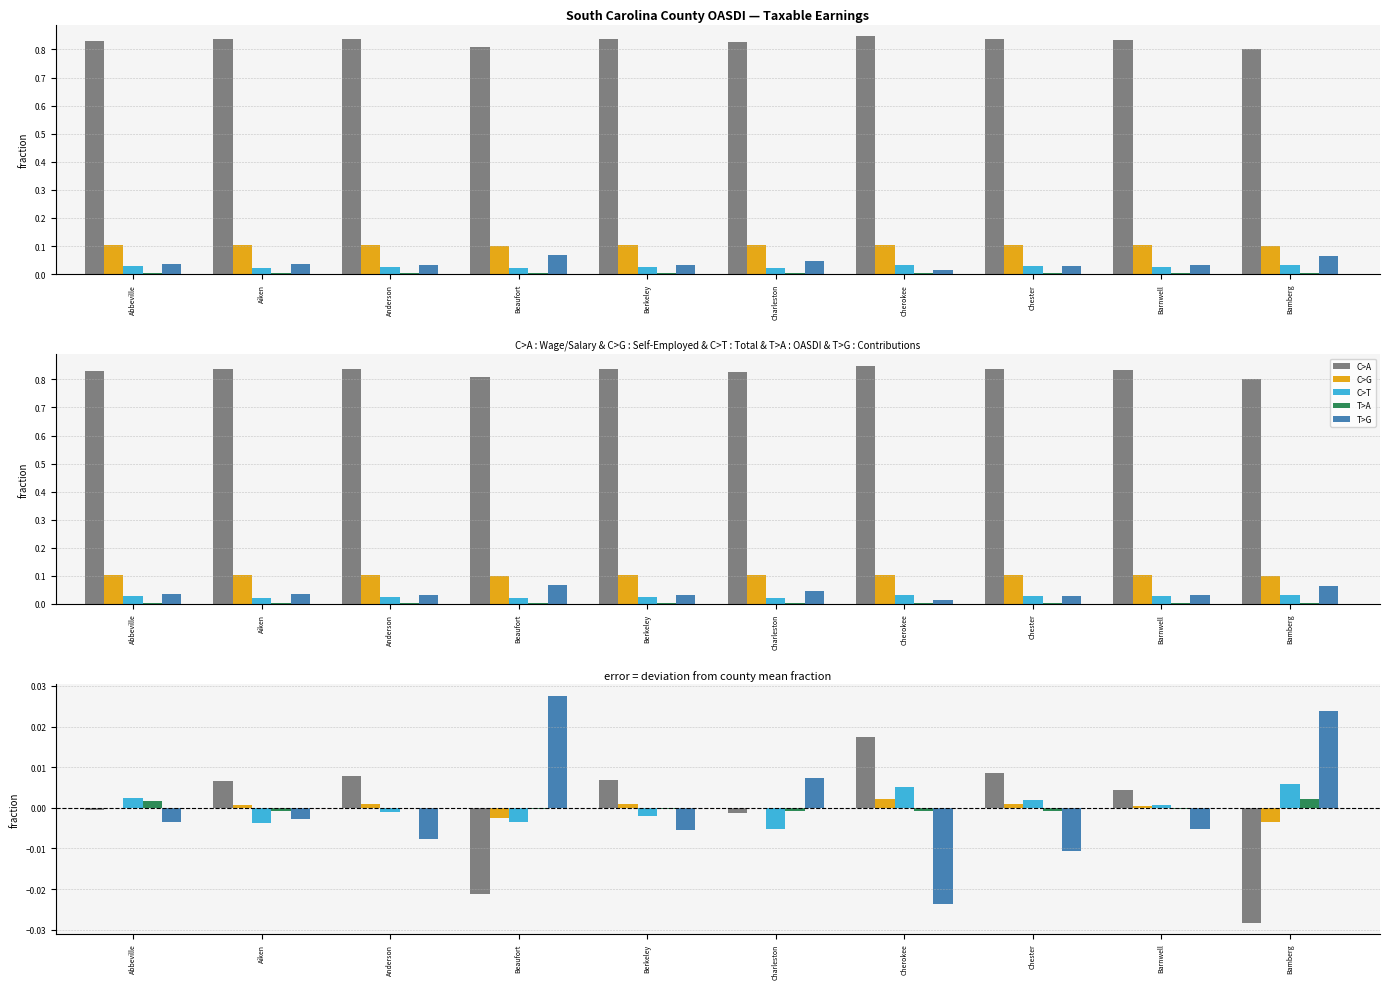

What is the label of the 9th bar from the left?

Barnwell